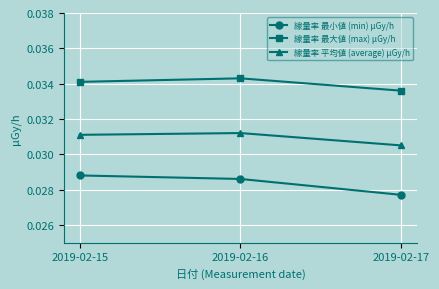

Where is 線量率 平均値 (average) μGy/h nearest to the value 0?

2019-02-17